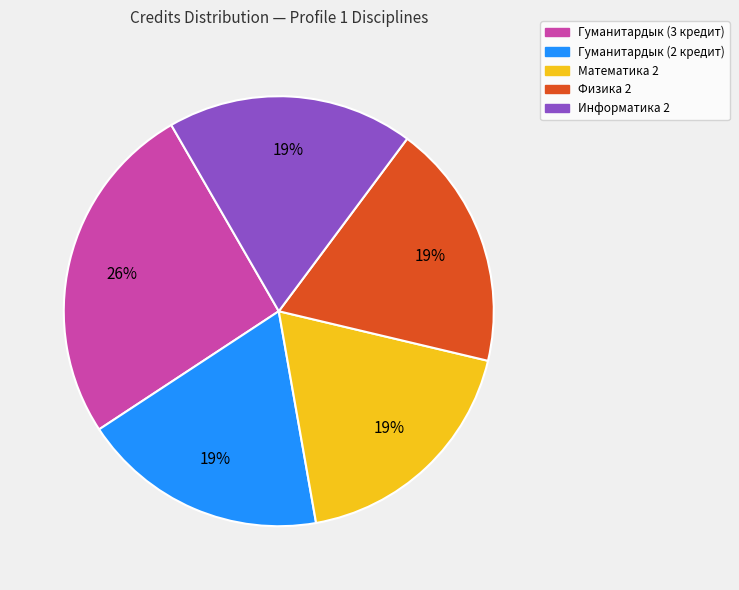

Is there any slice that represents more than half of the pie?

No